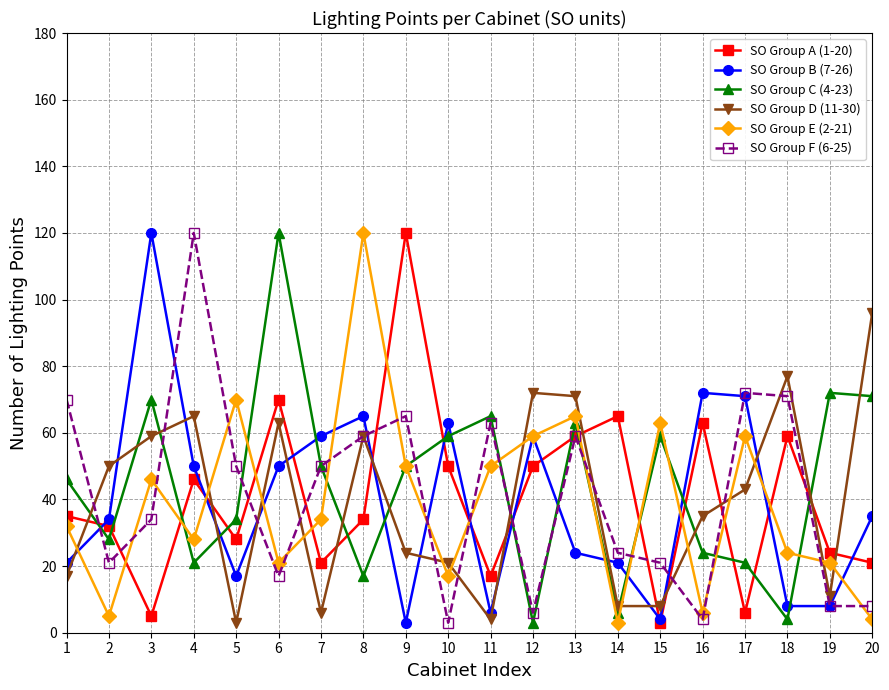

What is the total value across all series at 15?

158